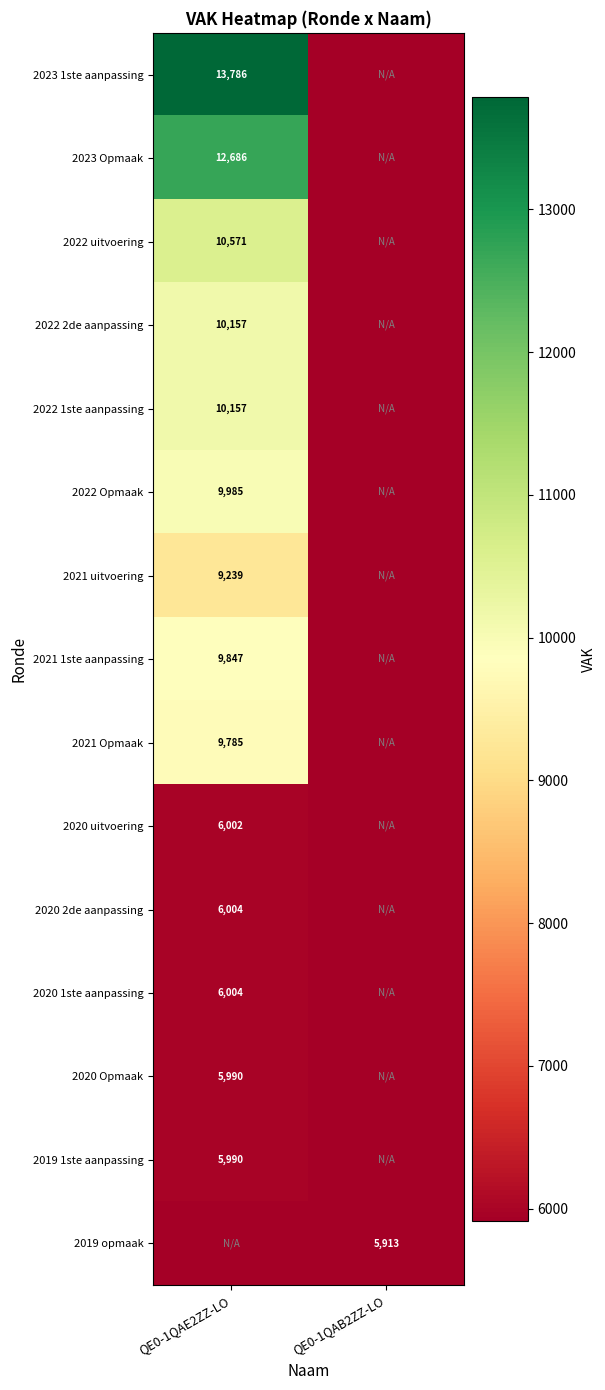

Count the number of data series in this chart.

15